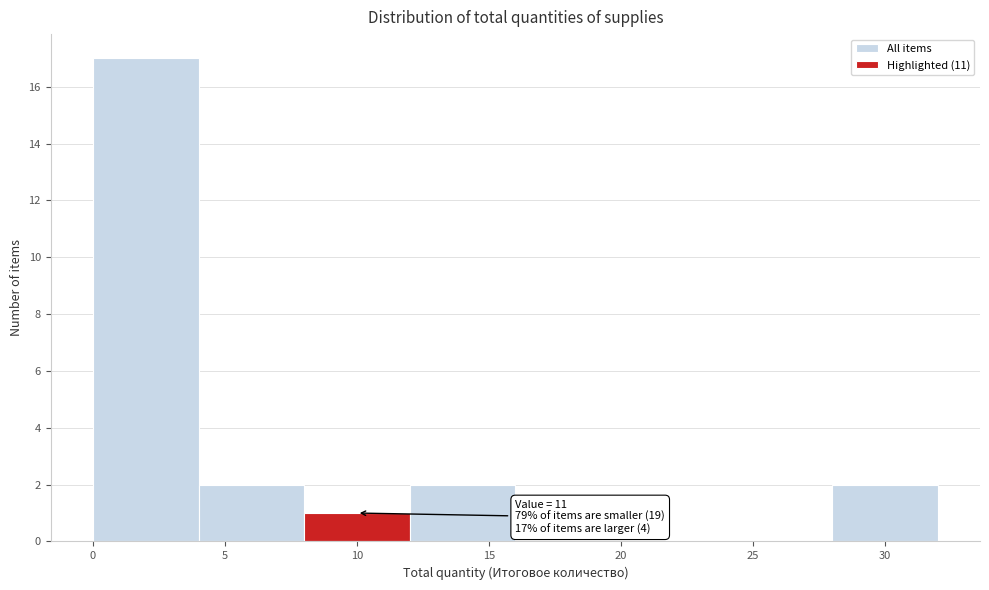

Which range on the x-axis has the tallest bar?

0 to 4